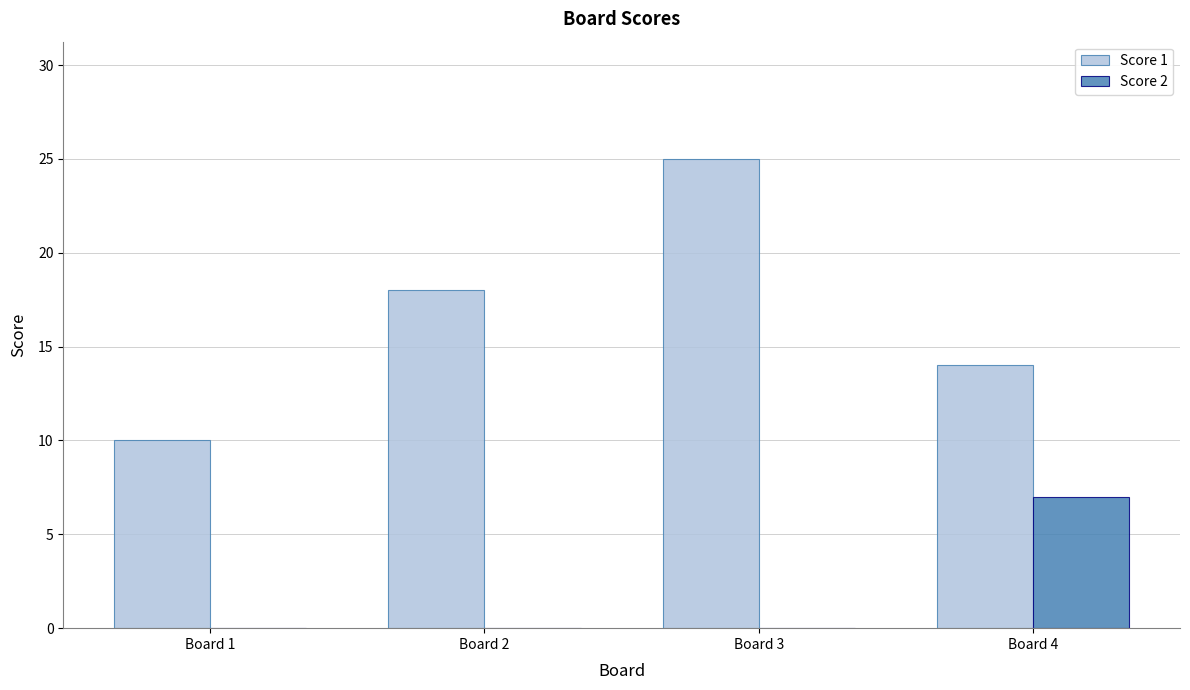

Count the Score 2 values in the range 0 to 7.

4